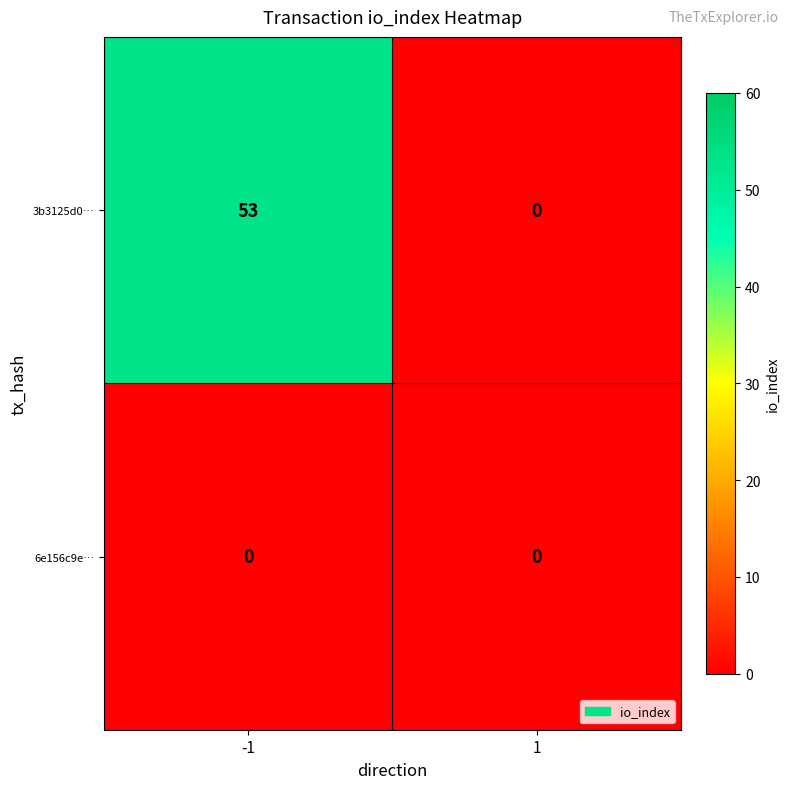

Which series has the largest total across all categories?

3b3125d0…